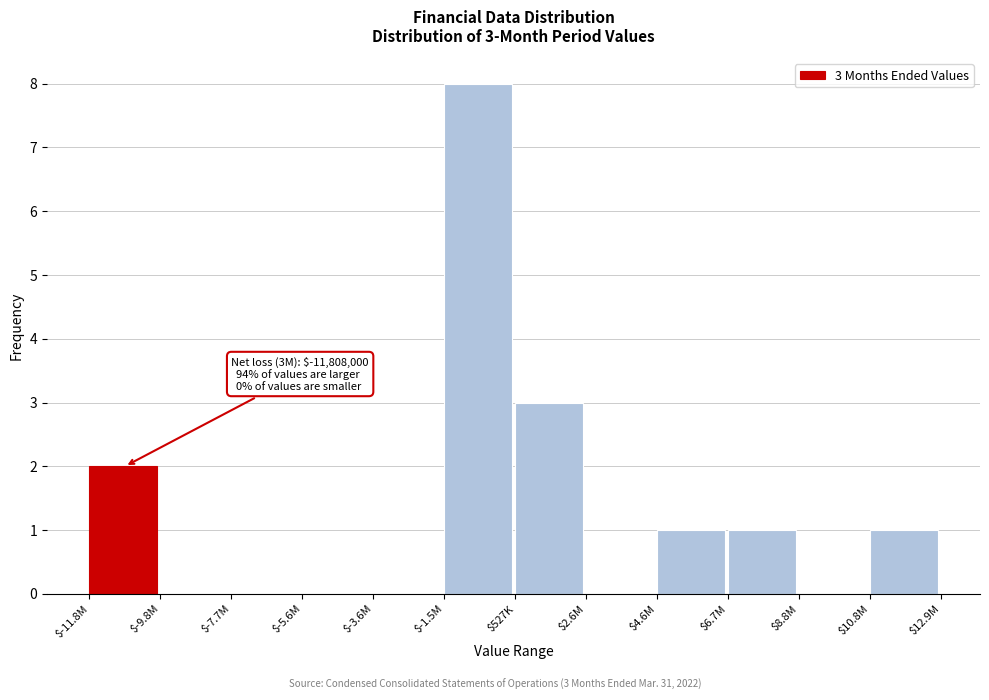

At which label is the value closest to 4?

$527K